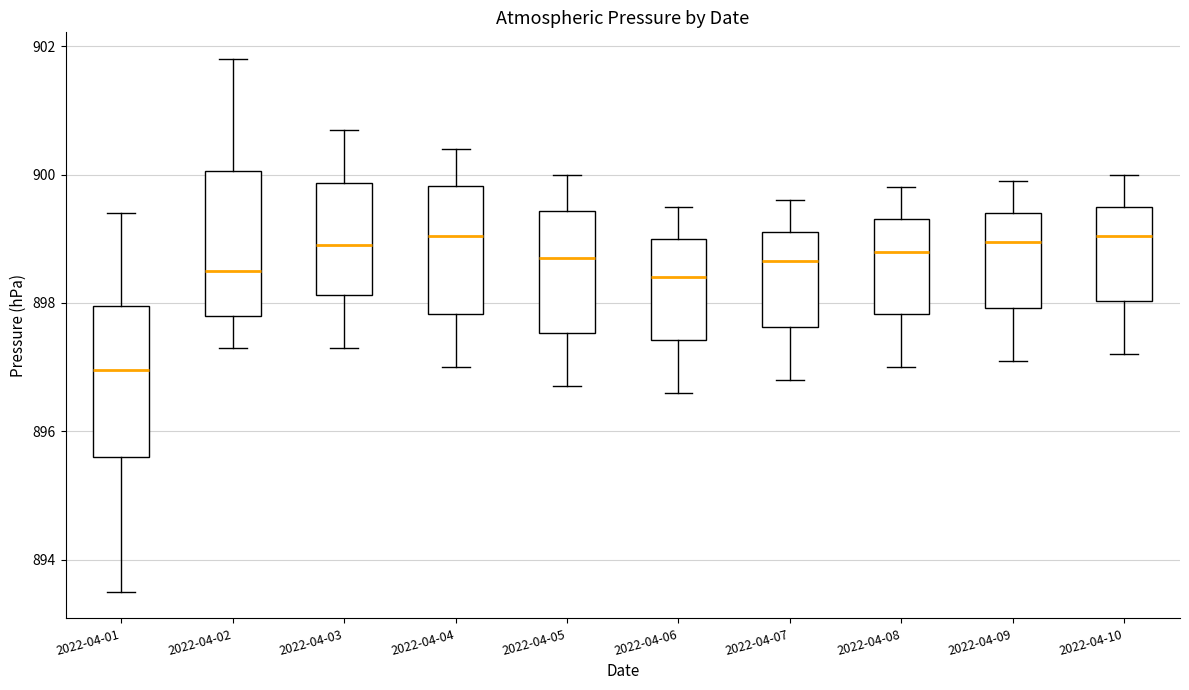

Reading left to right, read every box against the y-axis: the position of its median line, the range the box covers, and the ends of its whiskers. The values are not printed on the chart, so give them approximately, as read against the axis.

2022-04-01: median 897.0, box 895.6 to 898.0, whiskers 893.6 to 899.4
2022-04-02: median 898.6, box 897.8 to 900.0, whiskers 897.4 to 901.8
2022-04-03: median 899.0, box 898.2 to 899.8, whiskers 897.4 to 900.8
2022-04-04: median 899.0, box 897.8 to 899.8, whiskers 897.0 to 900.4
2022-04-05: median 898.8, box 897.6 to 899.4, whiskers 896.8 to 900.0
2022-04-06: median 898.4, box 897.4 to 899.0, whiskers 896.6 to 899.6
2022-04-07: median 898.6, box 897.6 to 899.2, whiskers 896.8 to 899.6
2022-04-08: median 898.8, box 897.8 to 899.4, whiskers 897.0 to 899.8
2022-04-09: median 899.0, box 898.0 to 899.4, whiskers 897.2 to 900.0
2022-04-10: median 899.0, box 898.0 to 899.6, whiskers 897.2 to 900.0